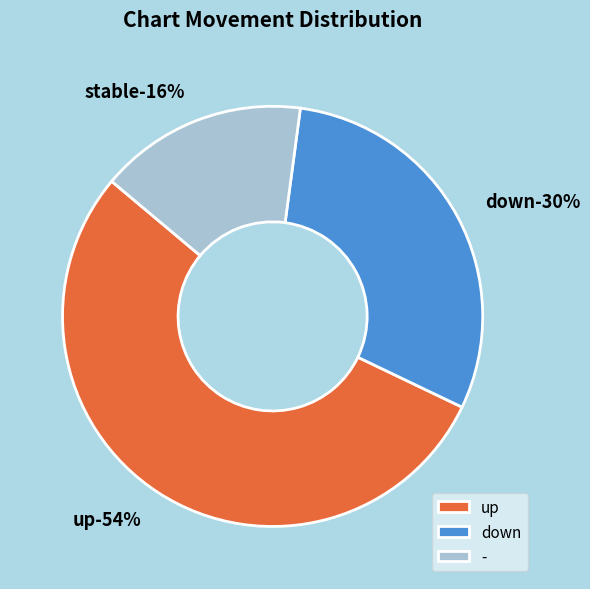

To the nearest percent, what is the difference between the largest and smallest slice percentages?

38%